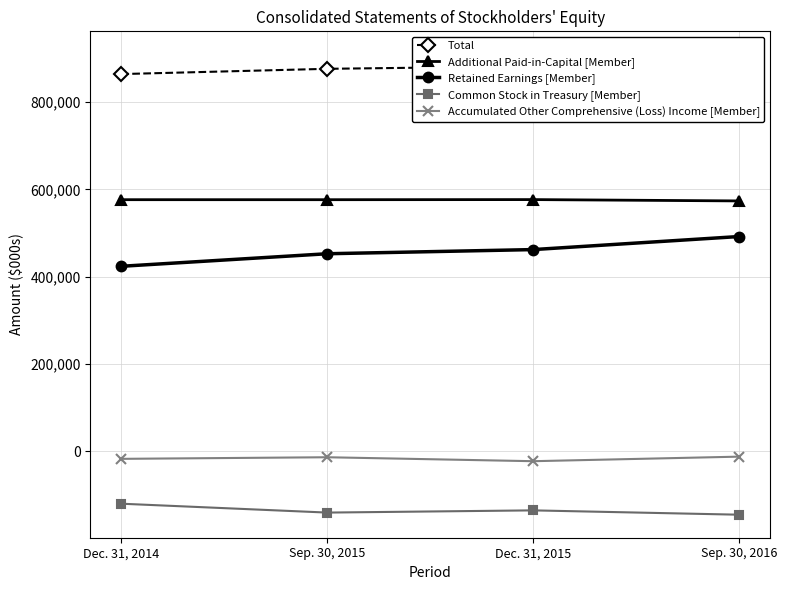

How many categories are shown in the chart?

4